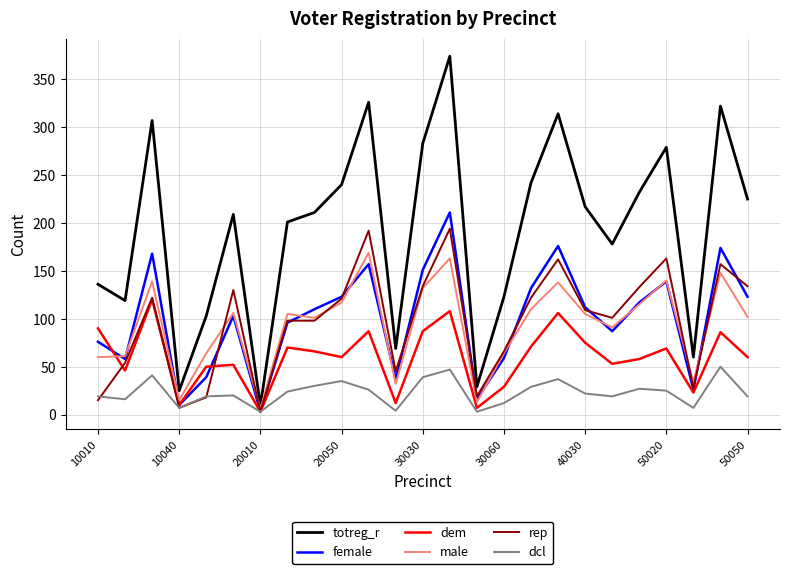

What is the maximum value for male?

169